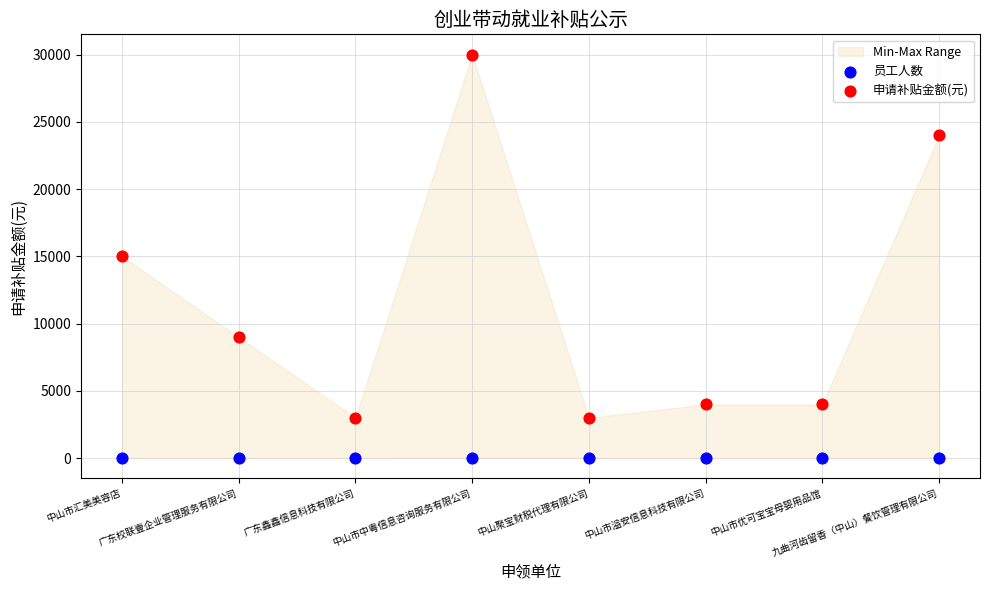

Across all data points, what is the range of Y values (max minus min)?

29998